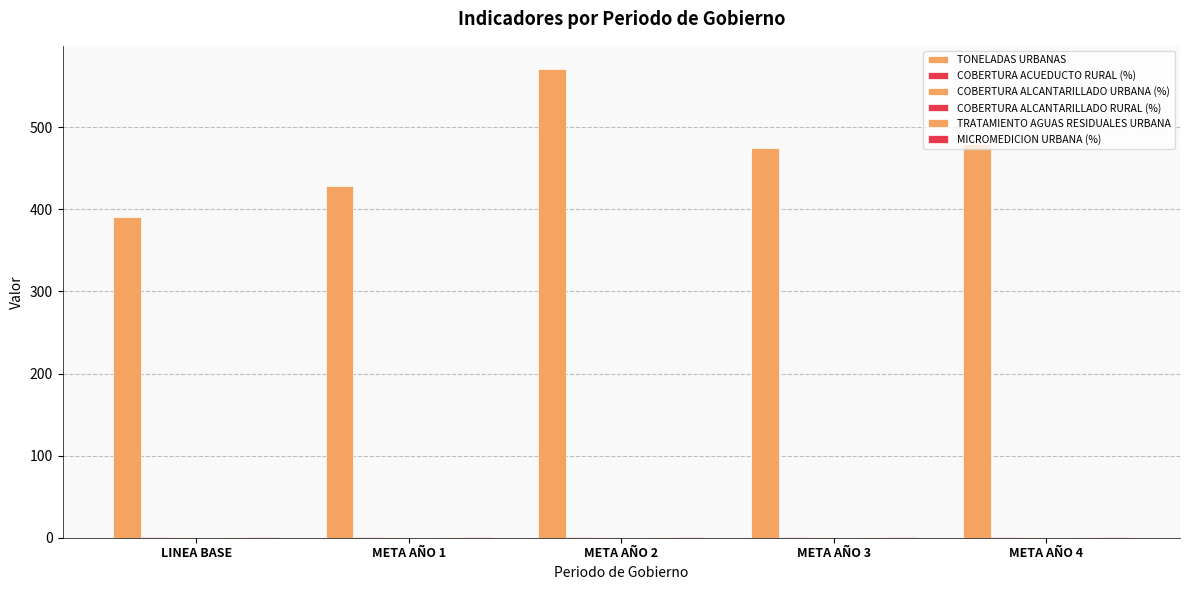

Rank the categories by COBERTURA ALCANTARILLADO URBANA (%) value from lowest to highest.

LINEA BASE, META AÑO 1, META AÑO 2, META AÑO 3, META AÑO 4